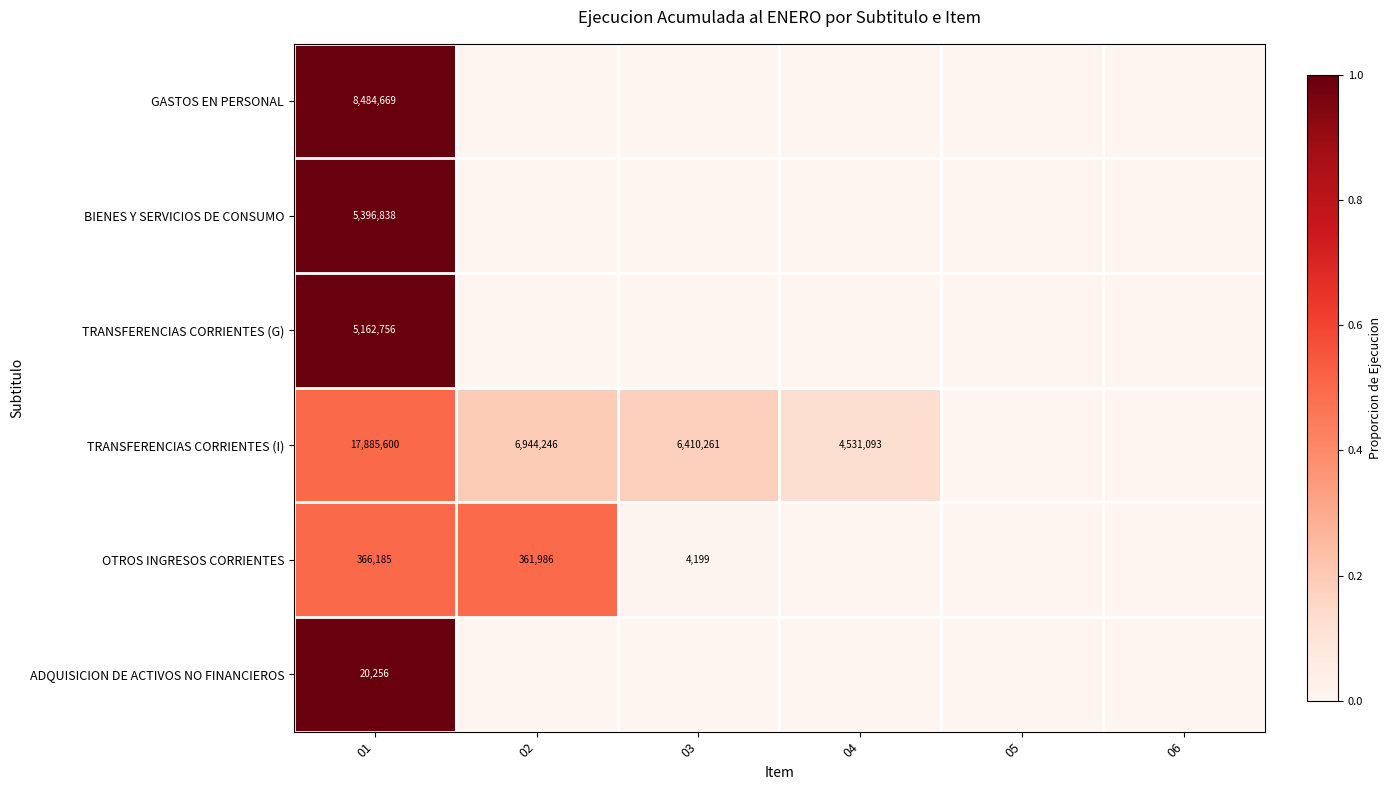

What is the difference between the TRANSFERENCIAS CORRIENTES (I) values at 04 and 03?

1879168